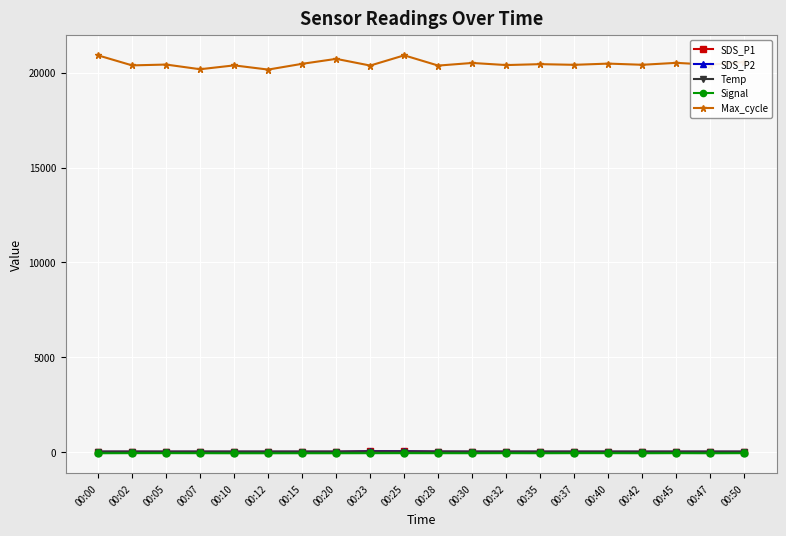

What is the total value across all series at 00:40?

20431.3